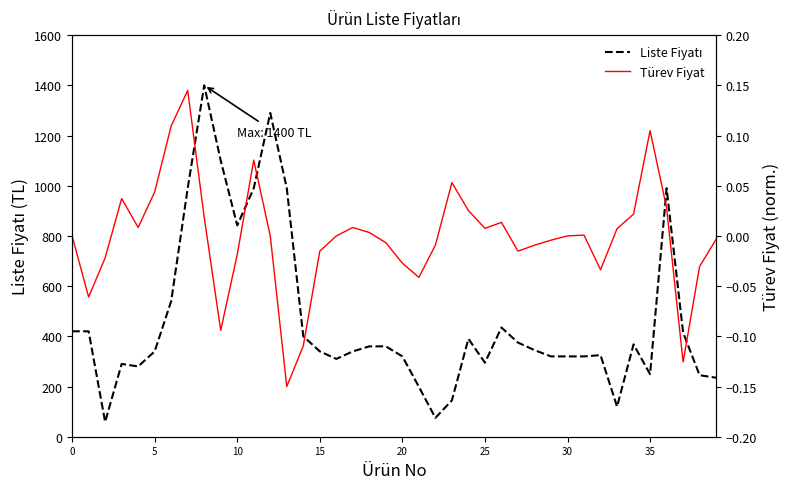

What are all the series names shown in the legend?

Liste Fiyatı, Türev Fiyat